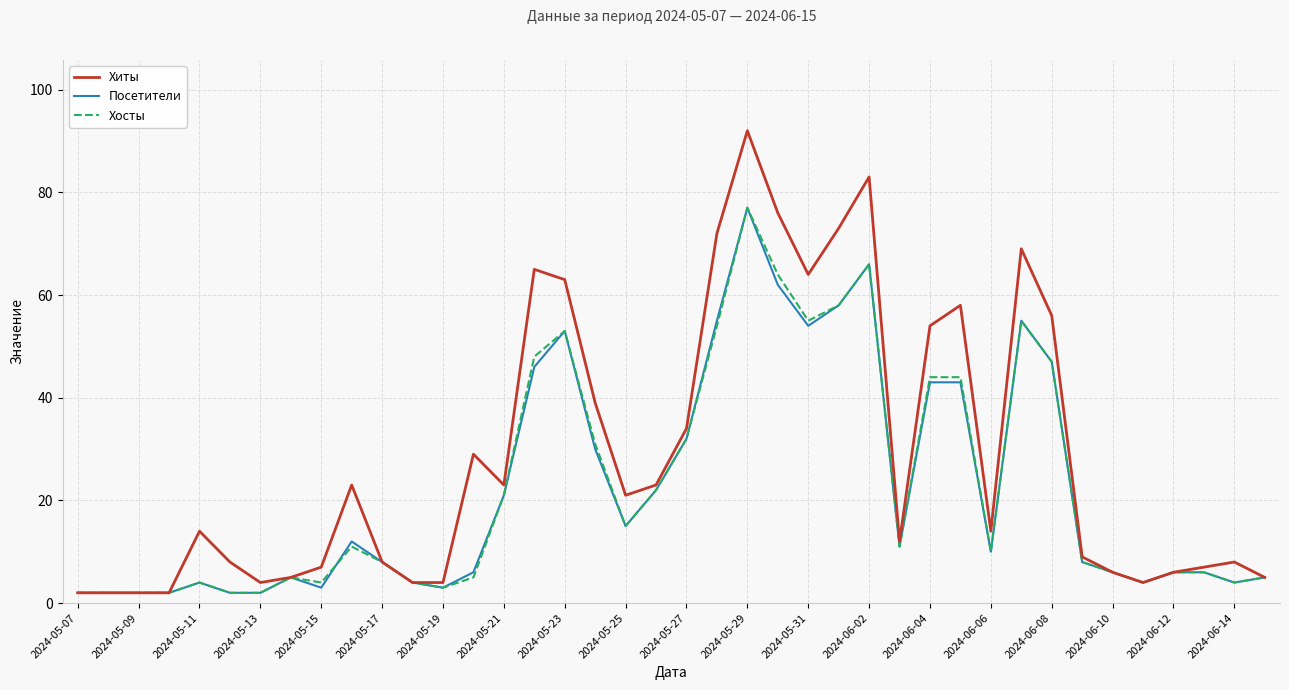

What is the greatest value displayed?

92